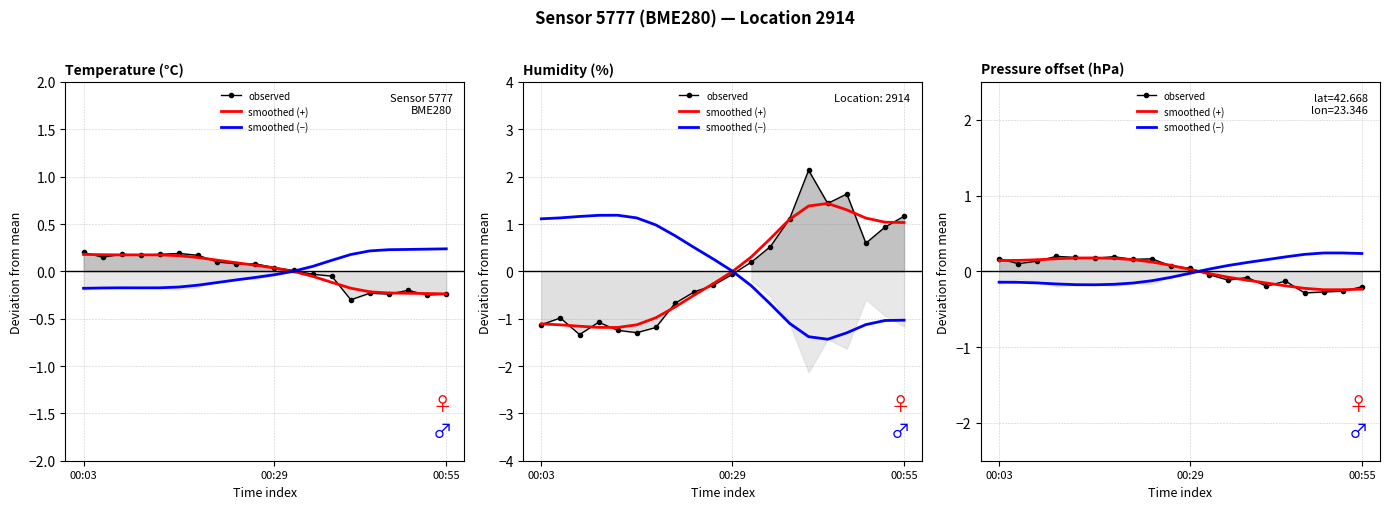

How many lines are shown in the chart?

3